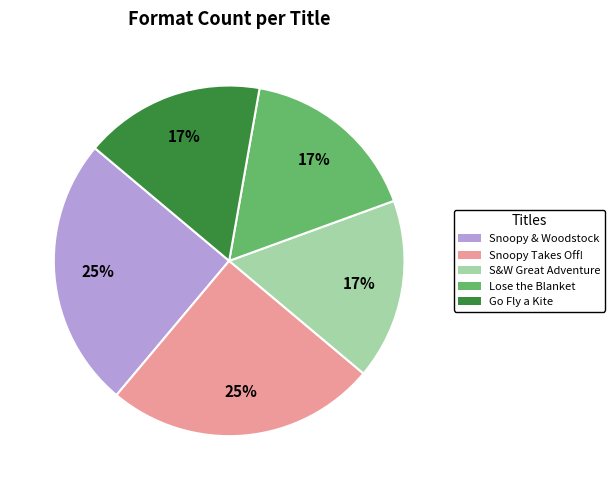

To the nearest percent, what is the average slice percentage?

20%